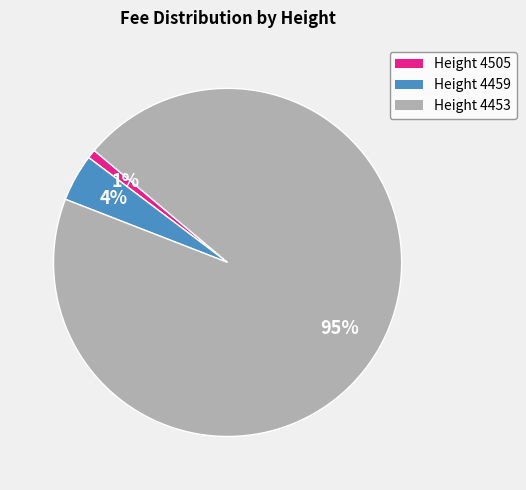

Do Height 4505 and Height 4459 together represent more than half of the pie?

No